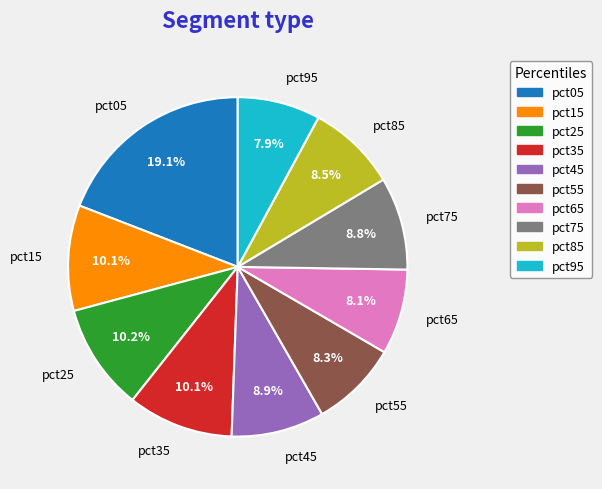

To the nearest percent, what is the combined percentage of pct95 and pct45?

17%